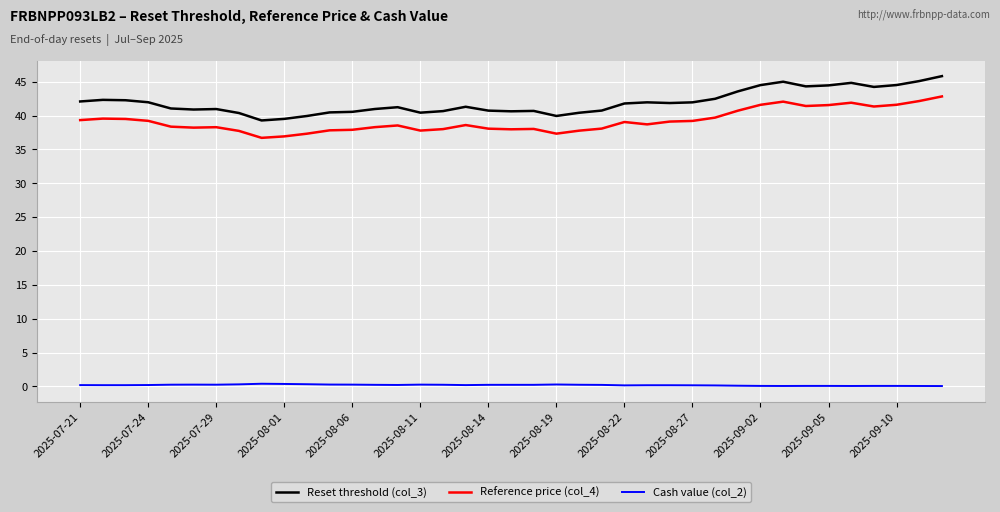

Does the chart have visible grid lines?

Yes